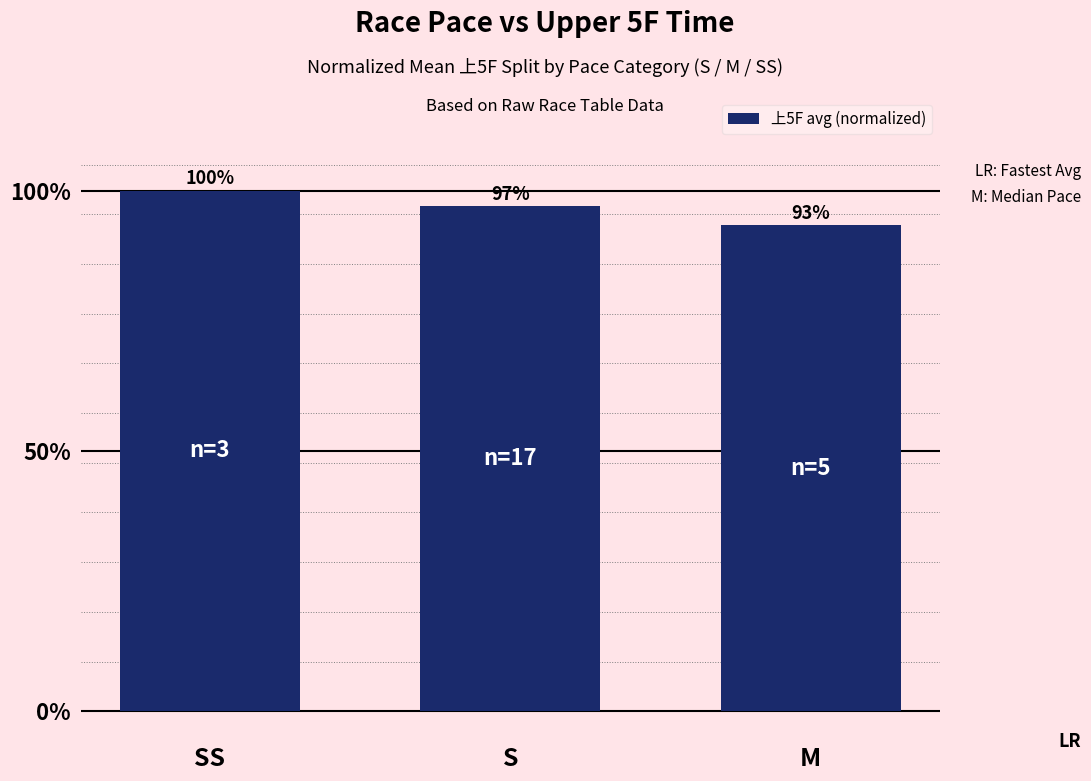

Which label corresponds to the largest value in the chart?

SS